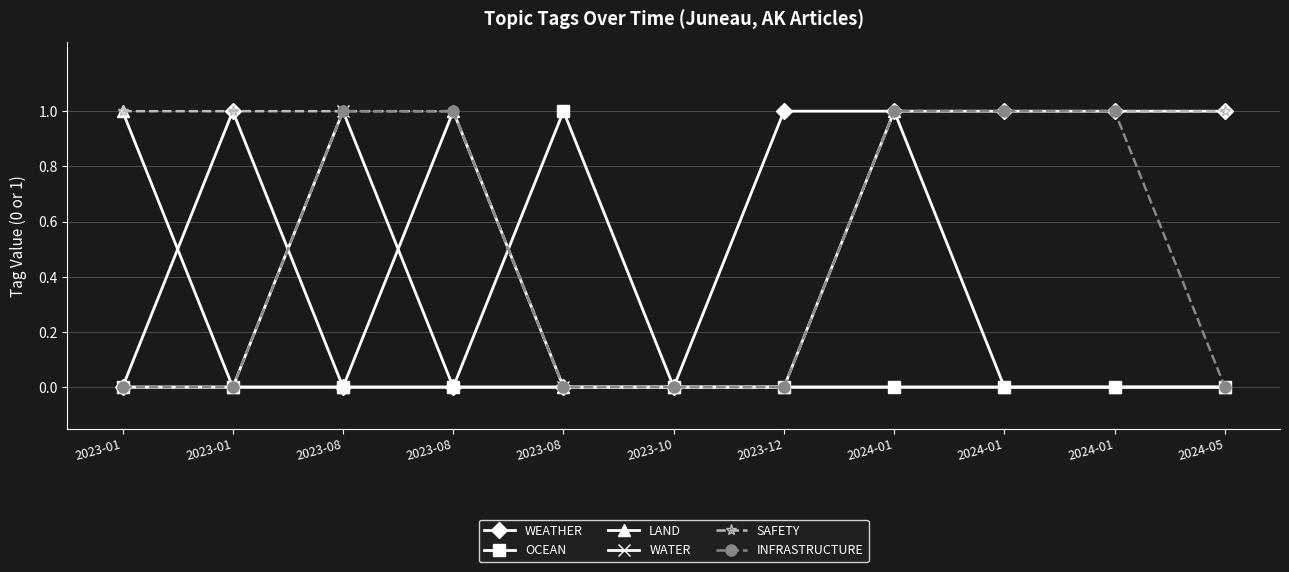

Is this an area chart (filled region under the line)?

No